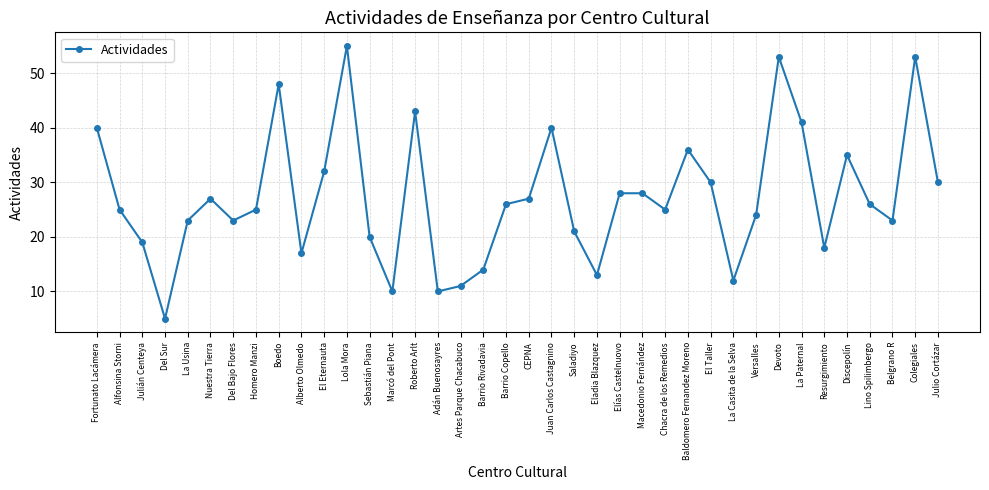

Reading left to right, what are all the values shown in this chart?

40	25	19	5	23	27	23	25	48	17	32	55	20	10	43	10	11	14	26	27	40	21	13	28	28	25	36	30	12	24	53	41	18	35	26	23	53	30